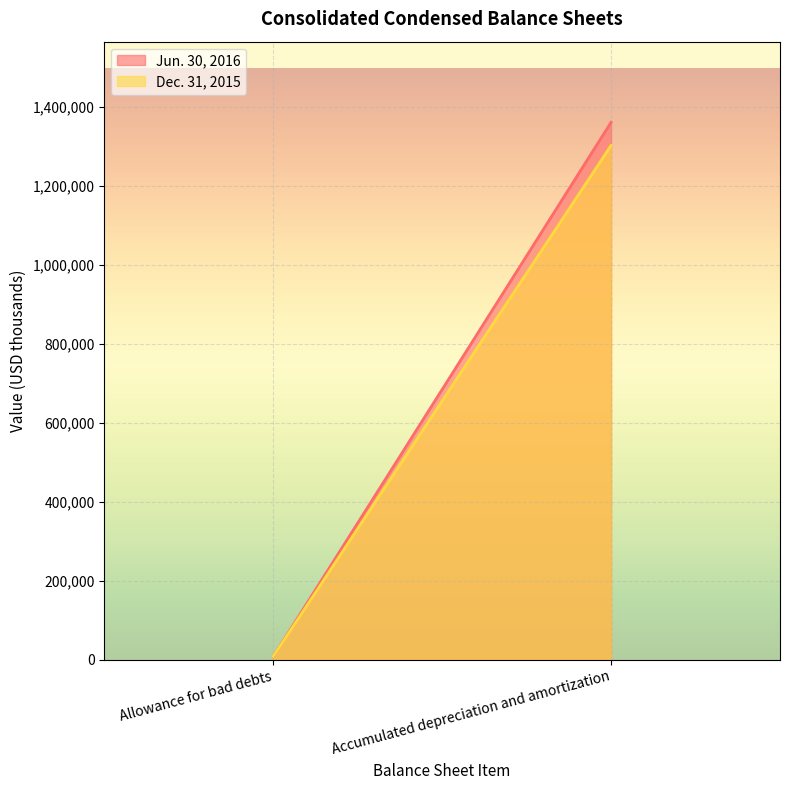

At which category does the chart reach its minimum across all series?

Allowance for bad debts